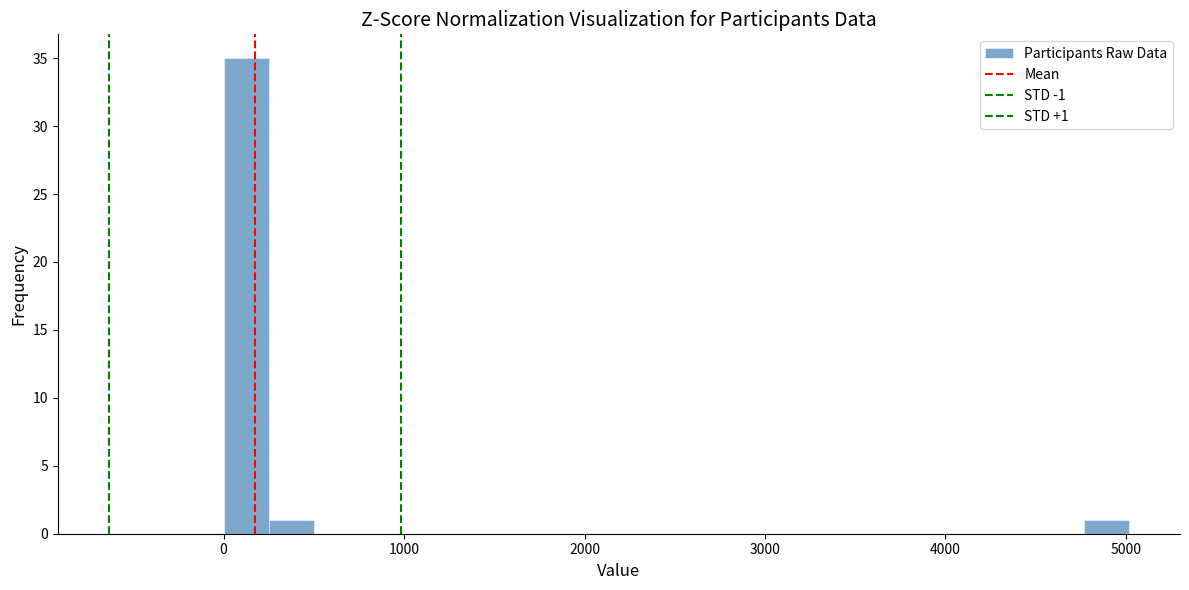

Around what value on the x-axis is the tallest bar? Give the approximate position of its centre, as read against the axis.

100